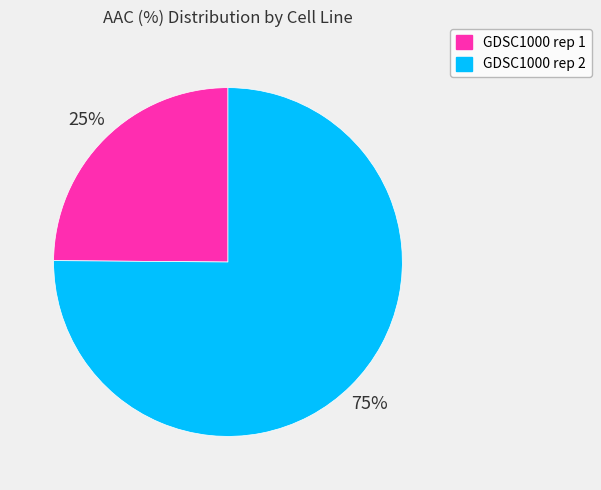

Is GDSC1000 rep 2 the majority of the pie?

Yes